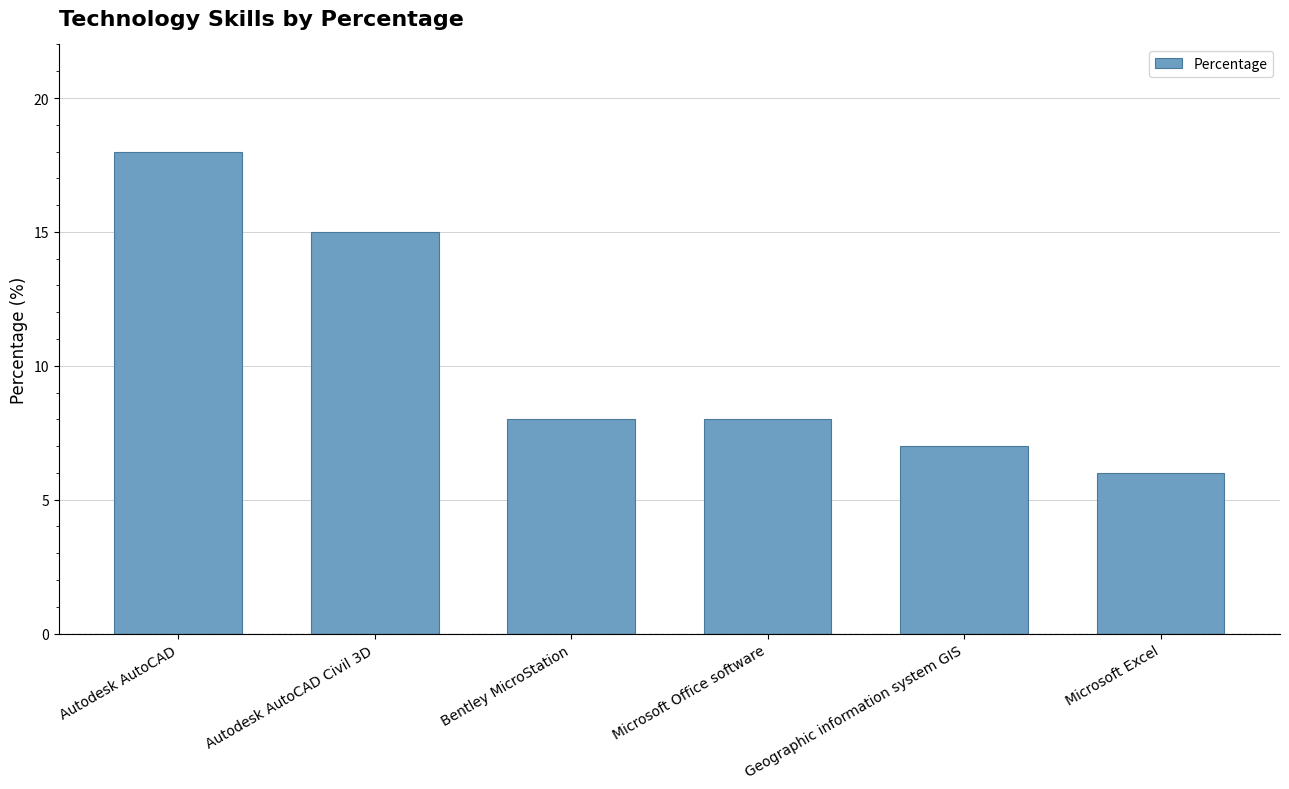

Count the number of data series in this chart.

1